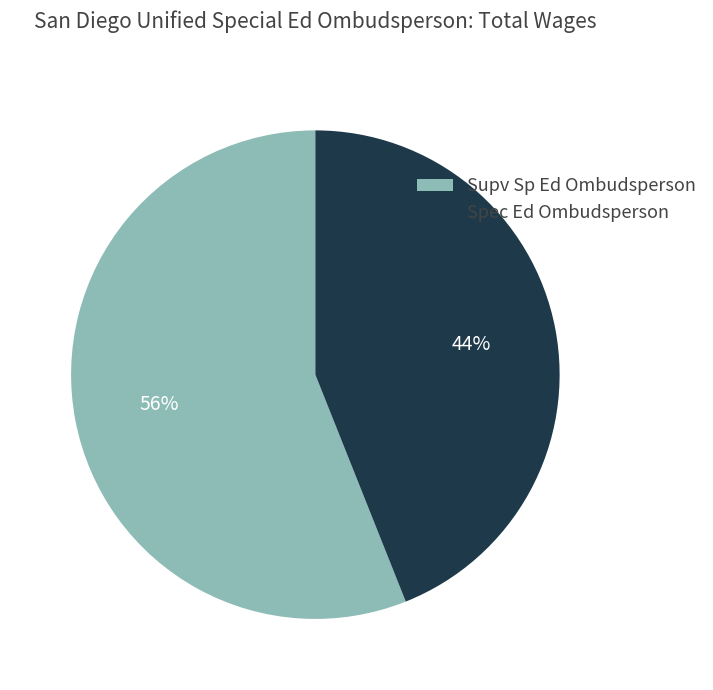

True or false: Supv Sp Ed Ombudsperson accounts for 47% of the total.

False